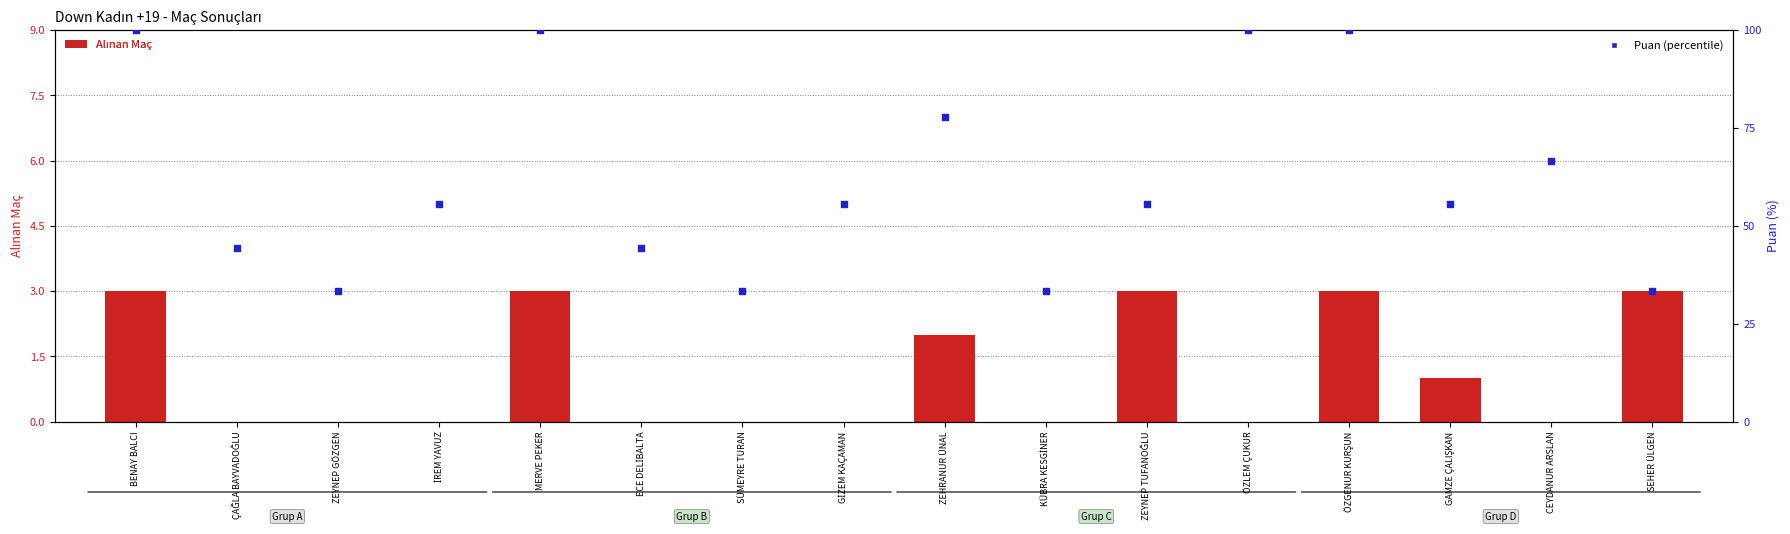

Is the value of Puan (percentile) at KÜBRA KESGİNER greater than the value of Alınan Maç at ZEHRANUR ÜNAL?

Yes